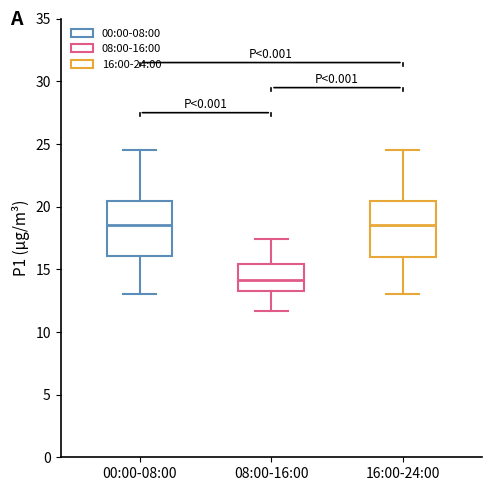

Where does the upper whisker of the box for 08:00-16:00 end on the y-axis? The values are not printed on the chart, so give them approximately, as read against the axis.

17.5